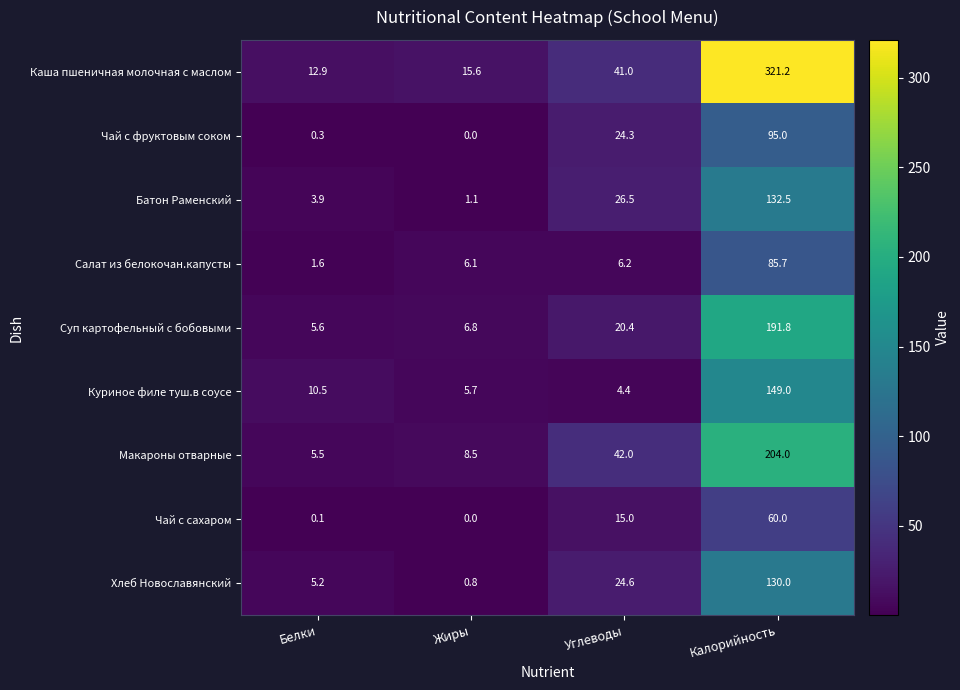

At Калорийность, list the series in order from smallest to largest.

Чай с сахаром, Салат из белокочан.капусты, Чай с фруктовым соком, Хлеб Новославянский, Батон Раменский, Куриное филе туш.в соусе, Суп картофельный с бобовыми, Макароны отварные, Каша пшеничная молочная с маслом